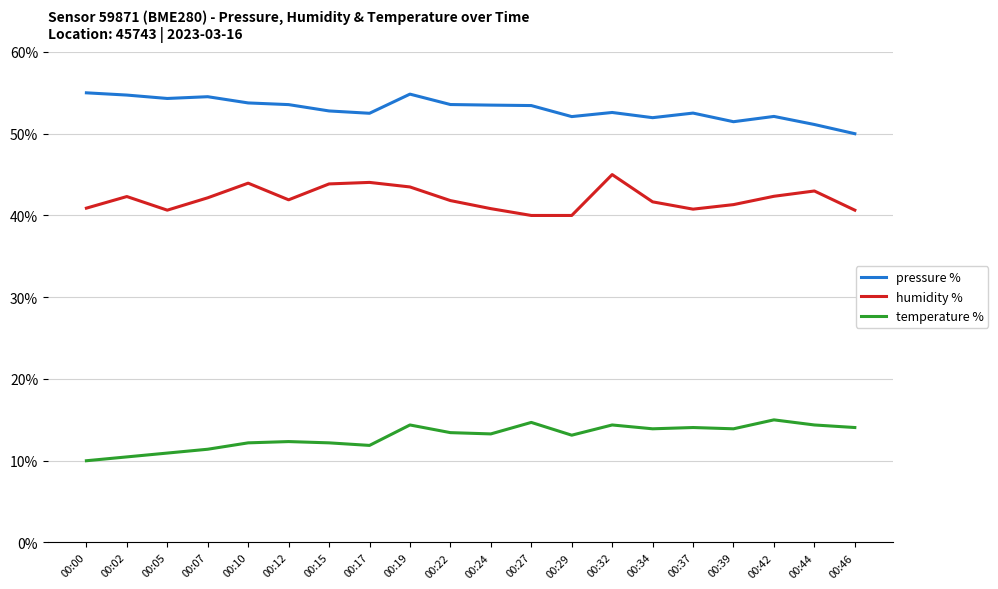

True or false: temperature % and pressure % cross at least once.

False